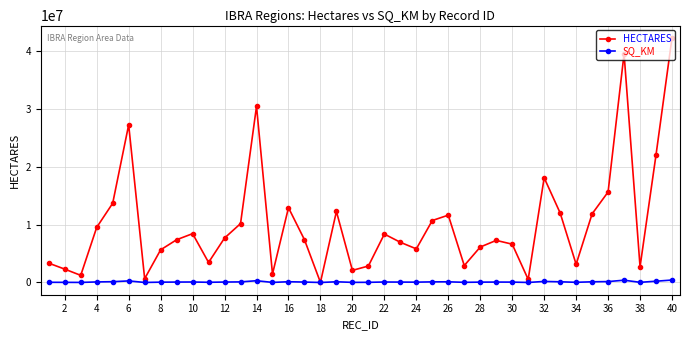

What is the value of the HECTARES point at the 11th from the left?

3462433.0